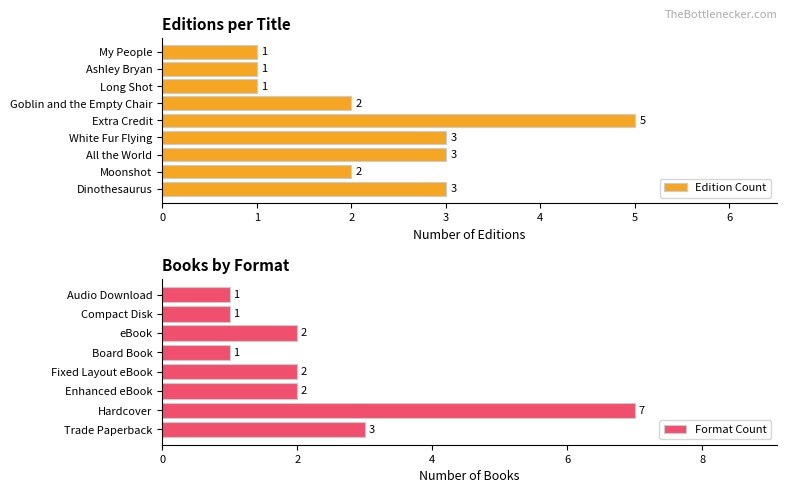

Is it true that the value at Long Shot is 1?

True